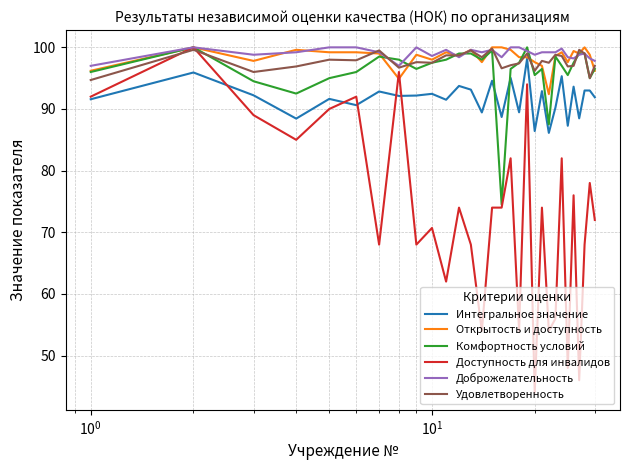

How many lines are shown in the chart?

6